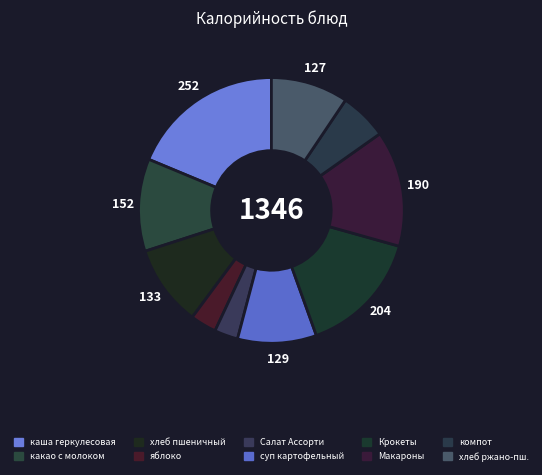

Count the number of slices in the pie.

10